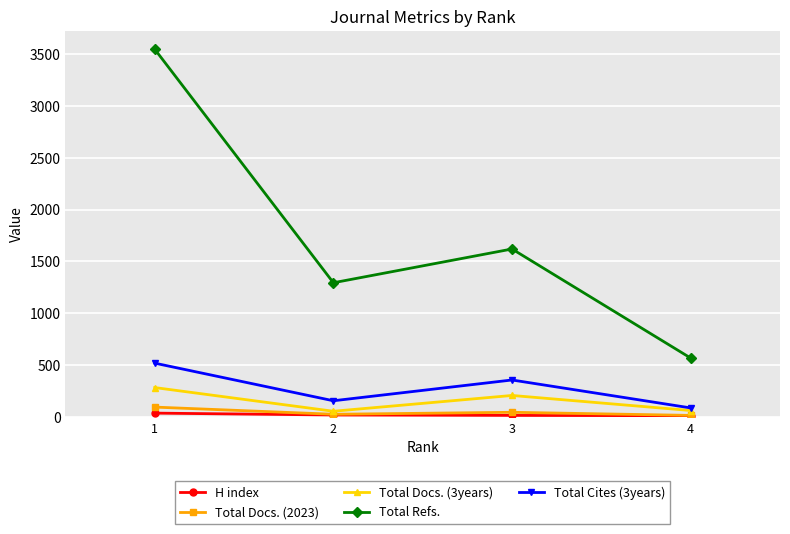

Which series has the largest range (max minus min)?

Total Refs.